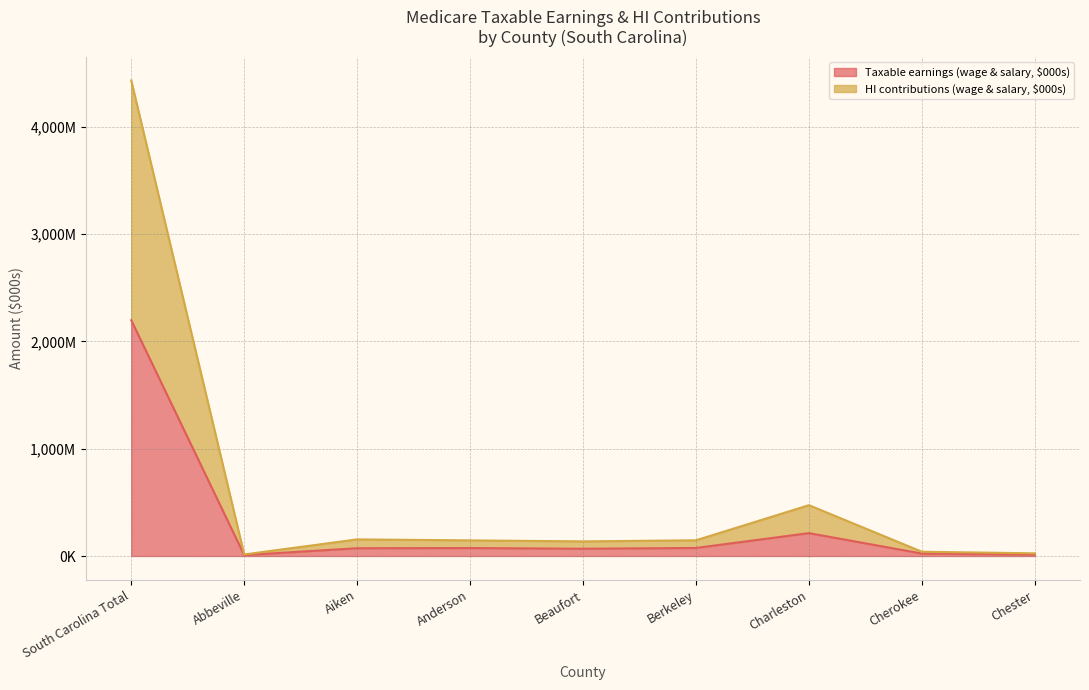

The Taxable earnings (wage & salary, $000s) series shows 8602 at Abbeville. True or false?

True